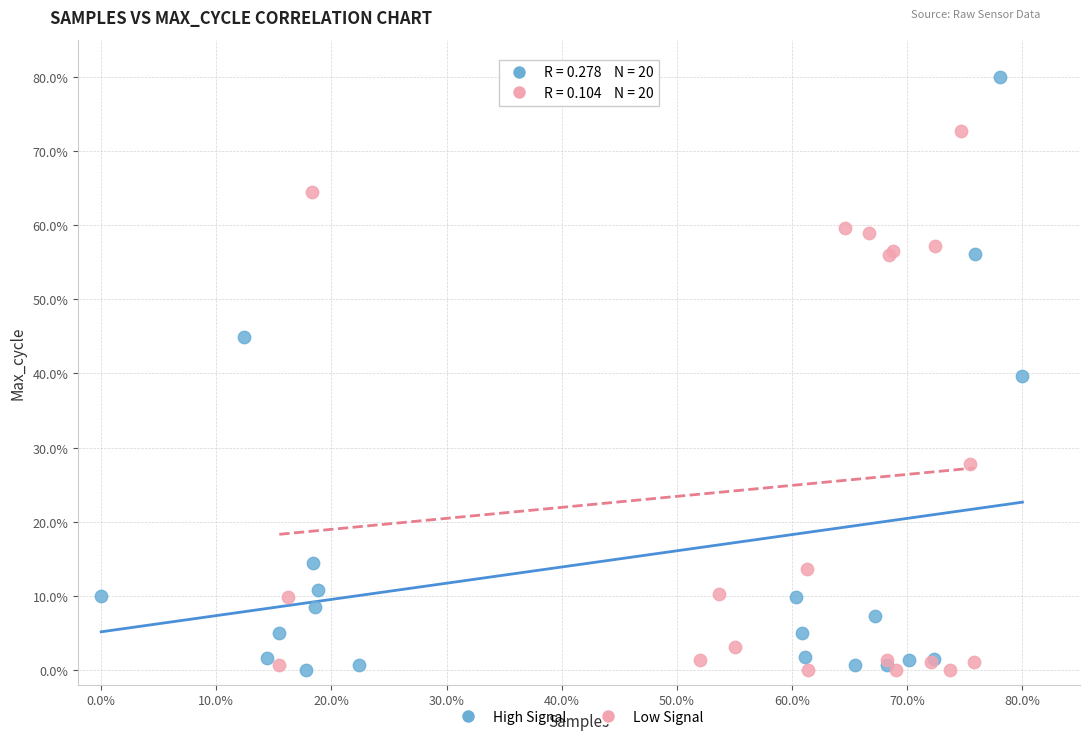

Which series has the widest spread of Y values?

High Signal